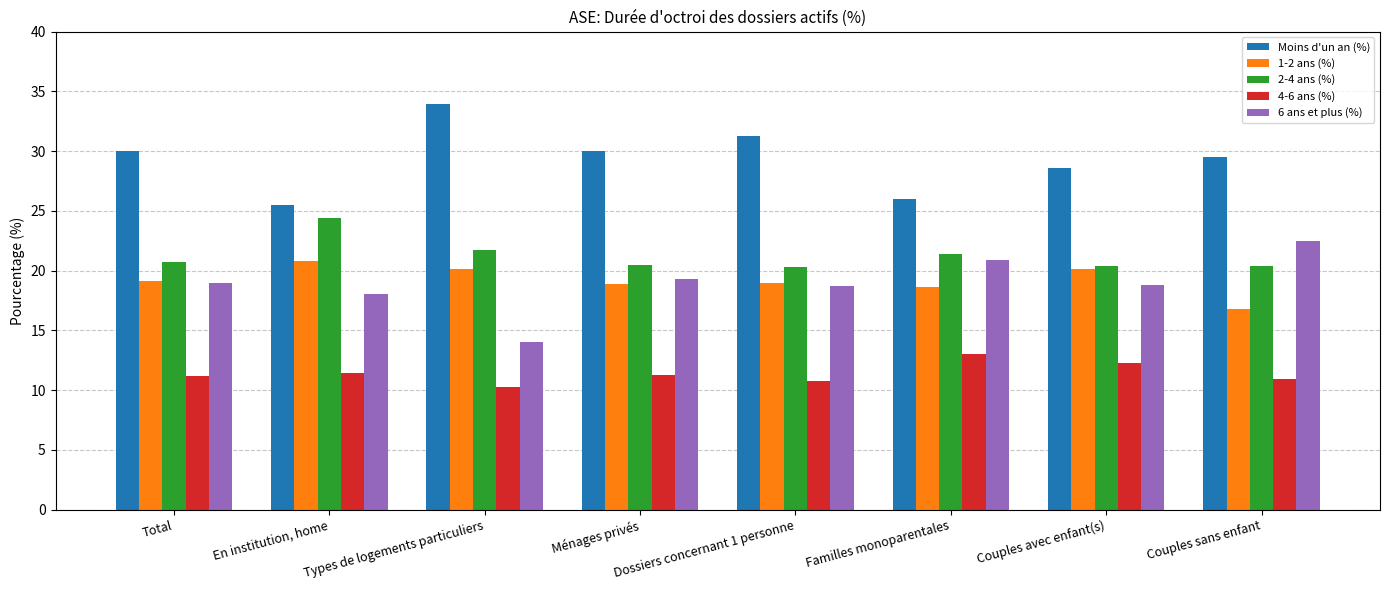

What position from the right is Types de logements particuliers?

6